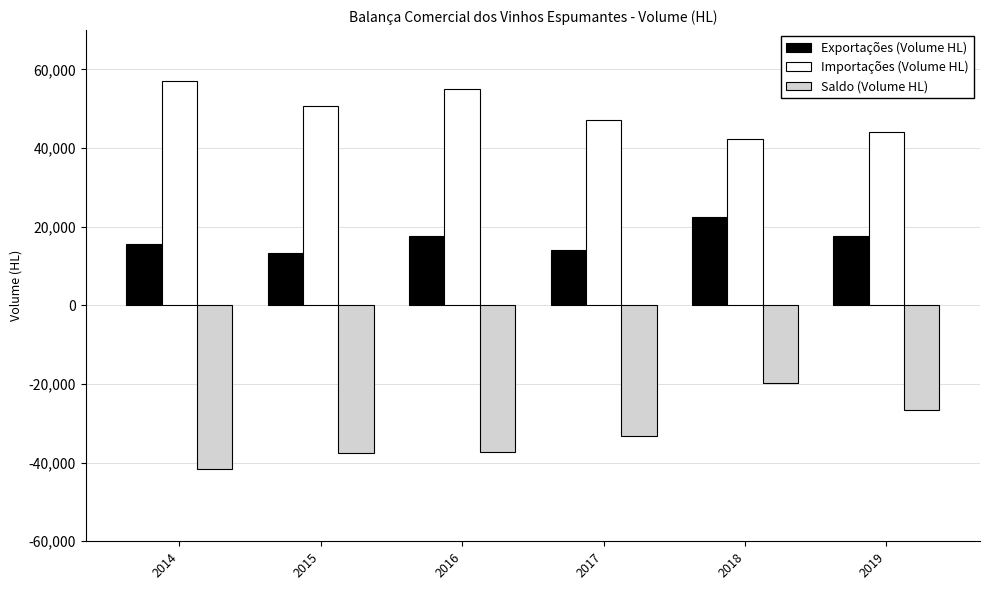

Is the value of Saldo (Volume HL) at 2016 greater than the value of Exportações (Volume HL) at 2015?

No